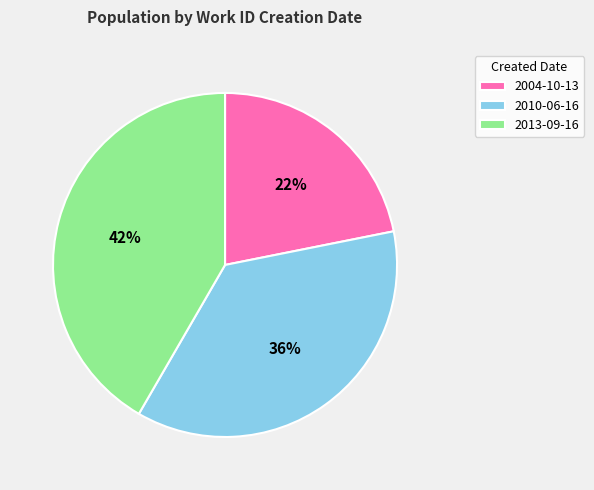

Is it true that 2004-10-13 is 22% of the pie?

True